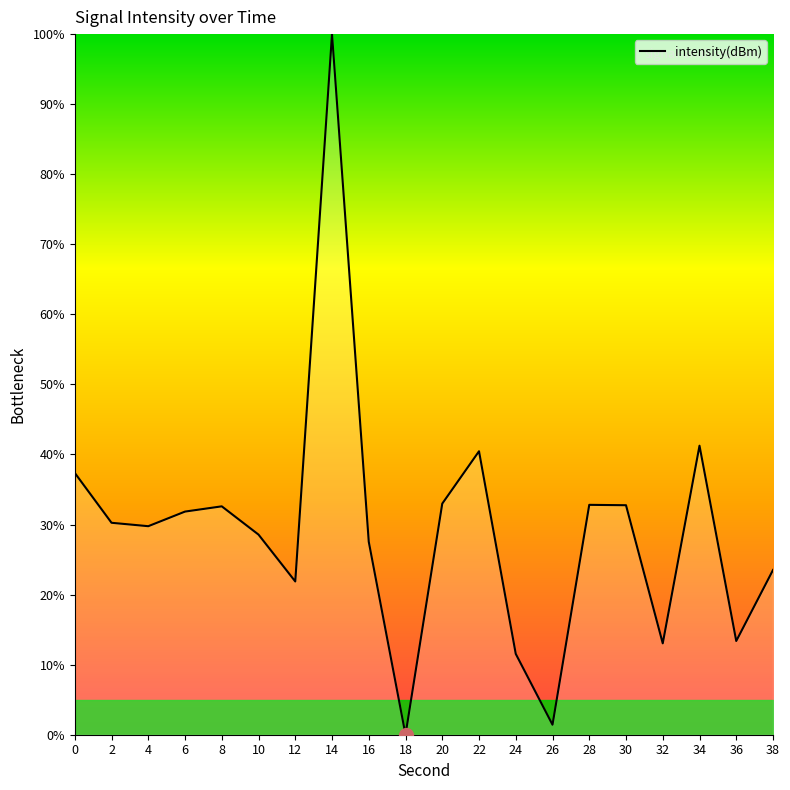

The chart shows a value of 45.3 at 10. True or false?

False